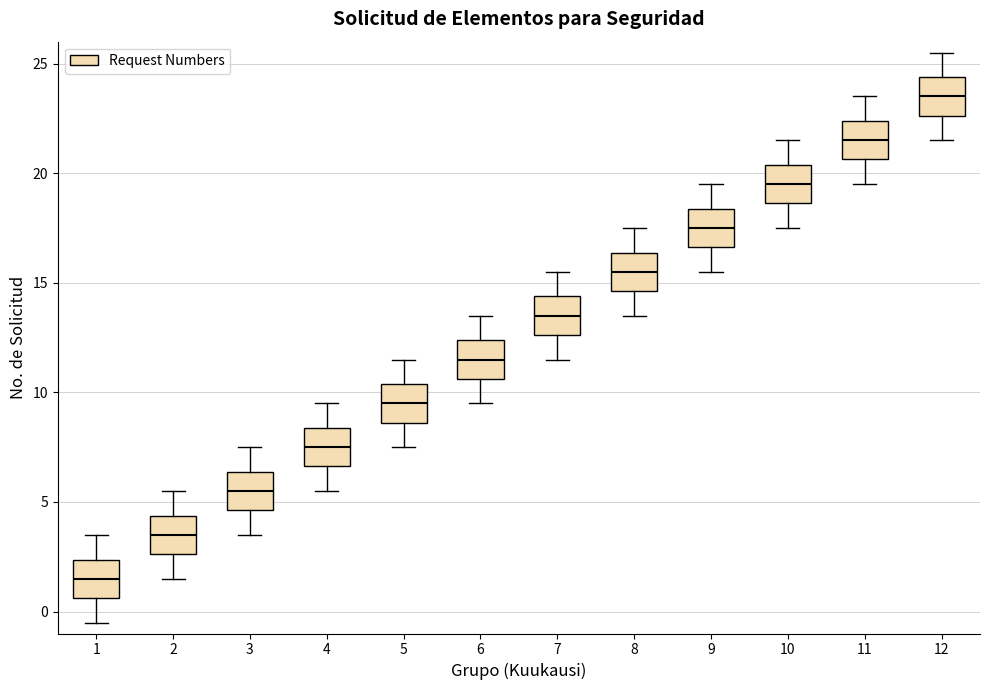

Reading left to right, read every box against the y-axis: the position of its median line, the range the box covers, and the ends of its whiskers. The values are not printed on the chart, so give them approximately, as read against the axis.

1: median 1.5, box 0.5 to 2.5, whiskers -0.5 to 3.5
2: median 3.5, box 2.5 to 4.5, whiskers 1.5 to 5.5
3: median 5.5, box 4.5 to 6.5, whiskers 3.5 to 7.5
4: median 7.5, box 6.5 to 8.5, whiskers 5.5 to 9.5
5: median 9.5, box 8.5 to 10.5, whiskers 7.5 to 11.5
6: median 11.5, box 10.5 to 12.5, whiskers 9.5 to 13.5
7: median 13.5, box 12.5 to 14.5, whiskers 11.5 to 15.5
8: median 15.5, box 14.5 to 16.5, whiskers 13.5 to 17.5
9: median 17.5, box 16.5 to 18.5, whiskers 15.5 to 19.5
10: median 19.5, box 18.5 to 20.5, whiskers 17.5 to 21.5
11: median 21.5, box 20.5 to 22.5, whiskers 19.5 to 23.5
12: median 23.5, box 22.5 to 24.5, whiskers 21.5 to 25.5